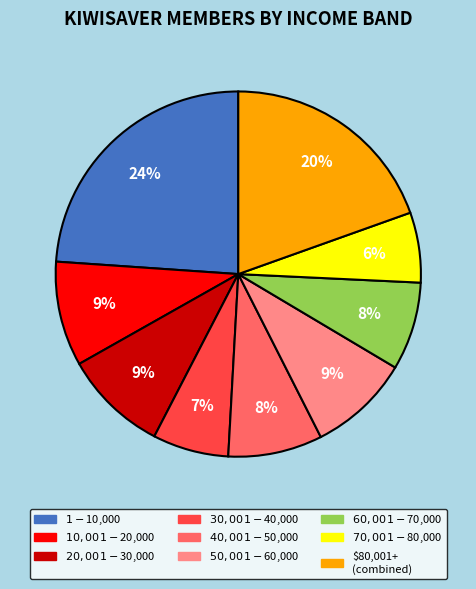

To the nearest percent, what portion does $70,001 - $80,000 represent?

6%